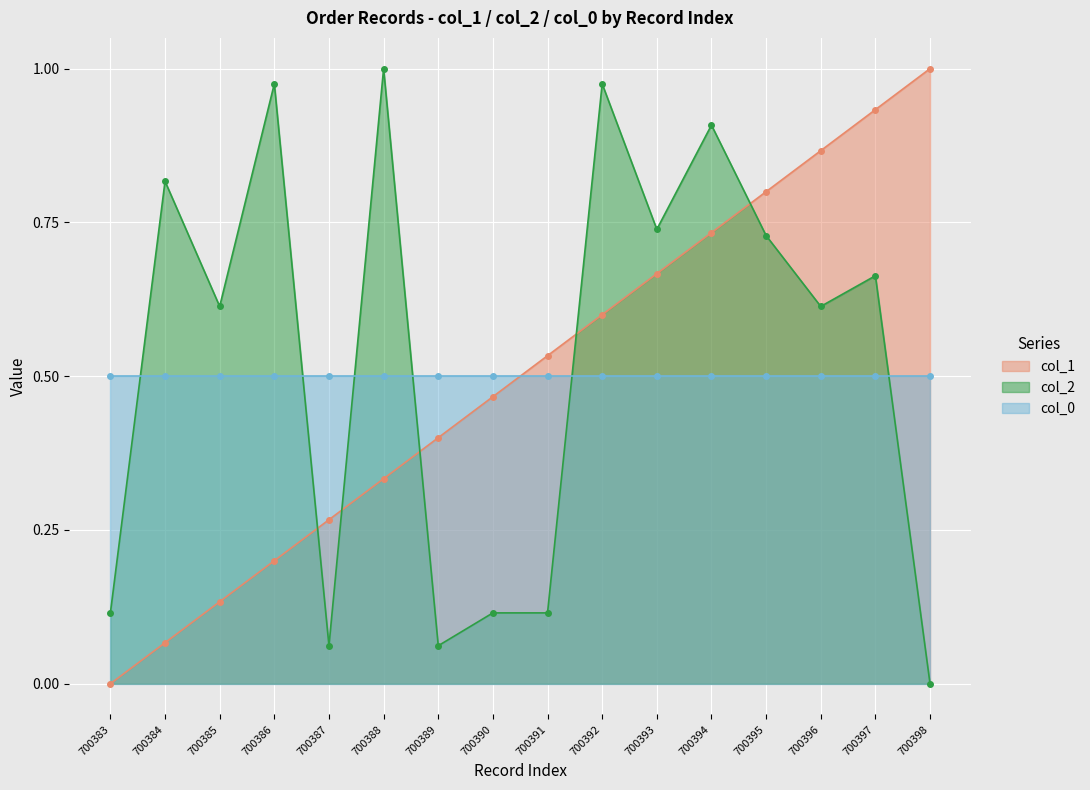

What is the spread (max minus min) of values at 700391?

0.4